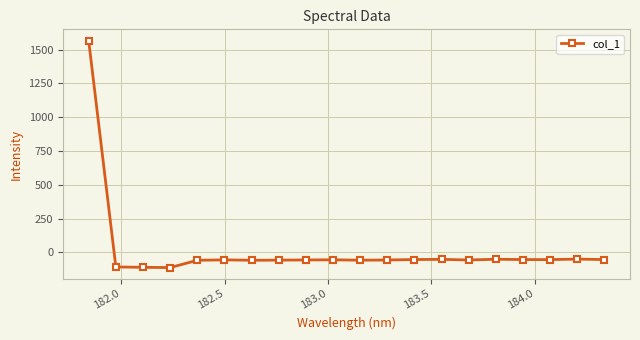

True or false: there are more than 2 points higher than both neighbors.

True